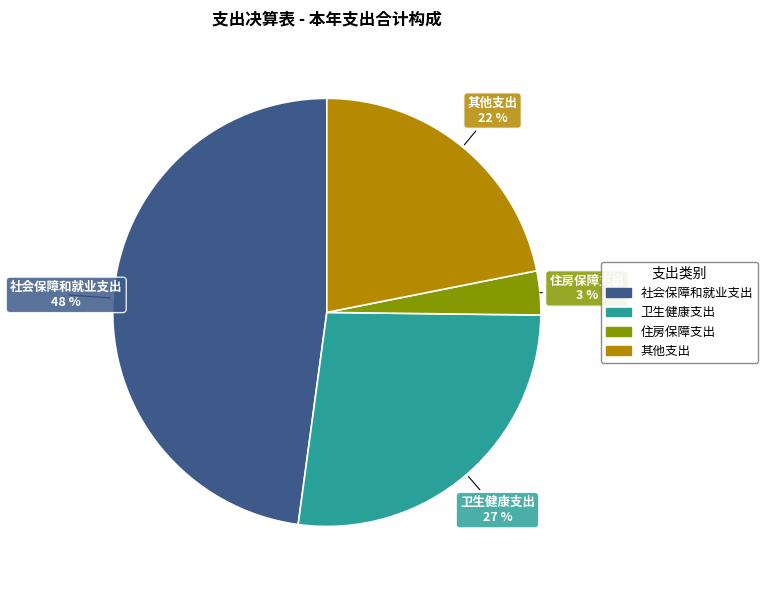

Is it true that 住房保障支出 is 3% of the pie?

True